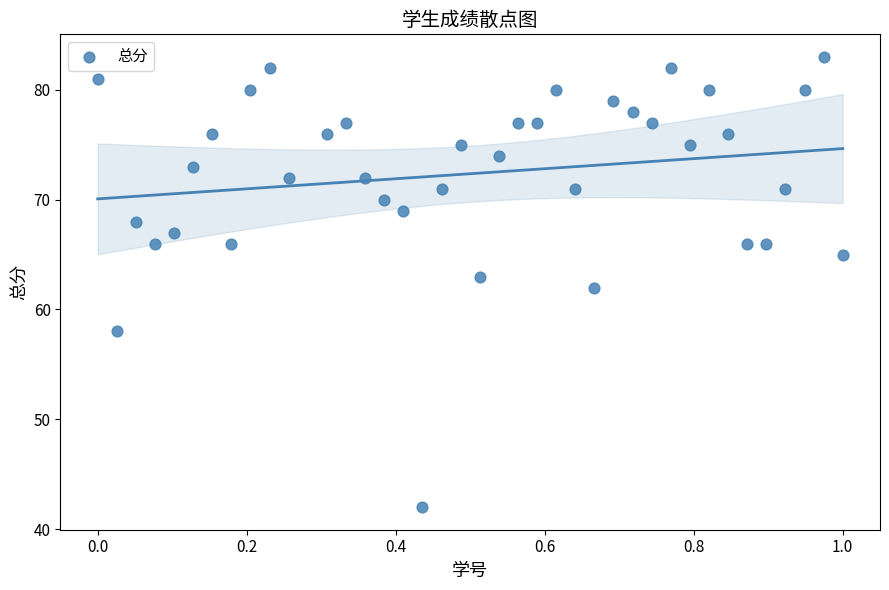

What is the range of Y values (max minus min)?

41